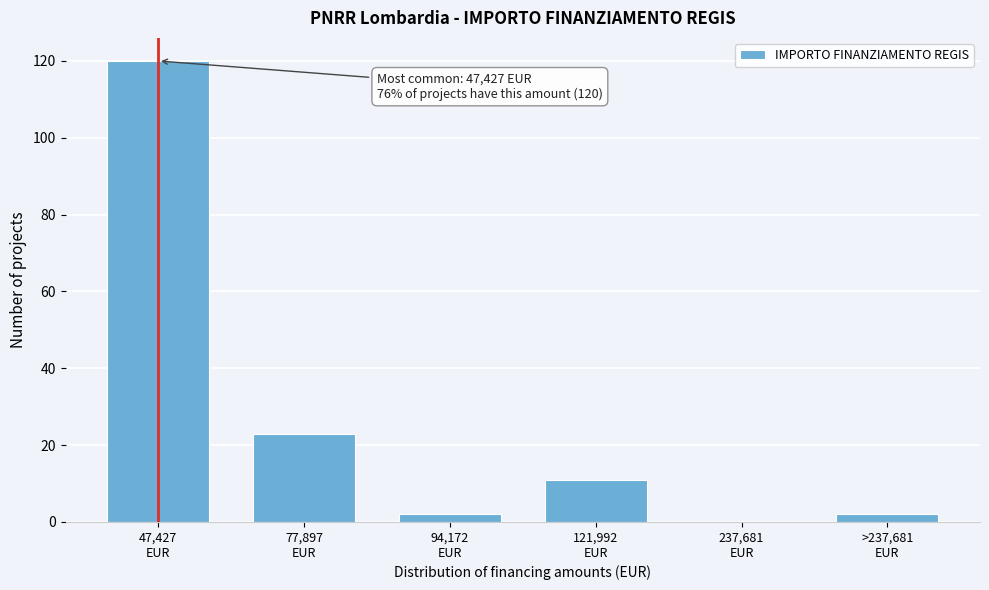

What is the greatest value displayed?

120